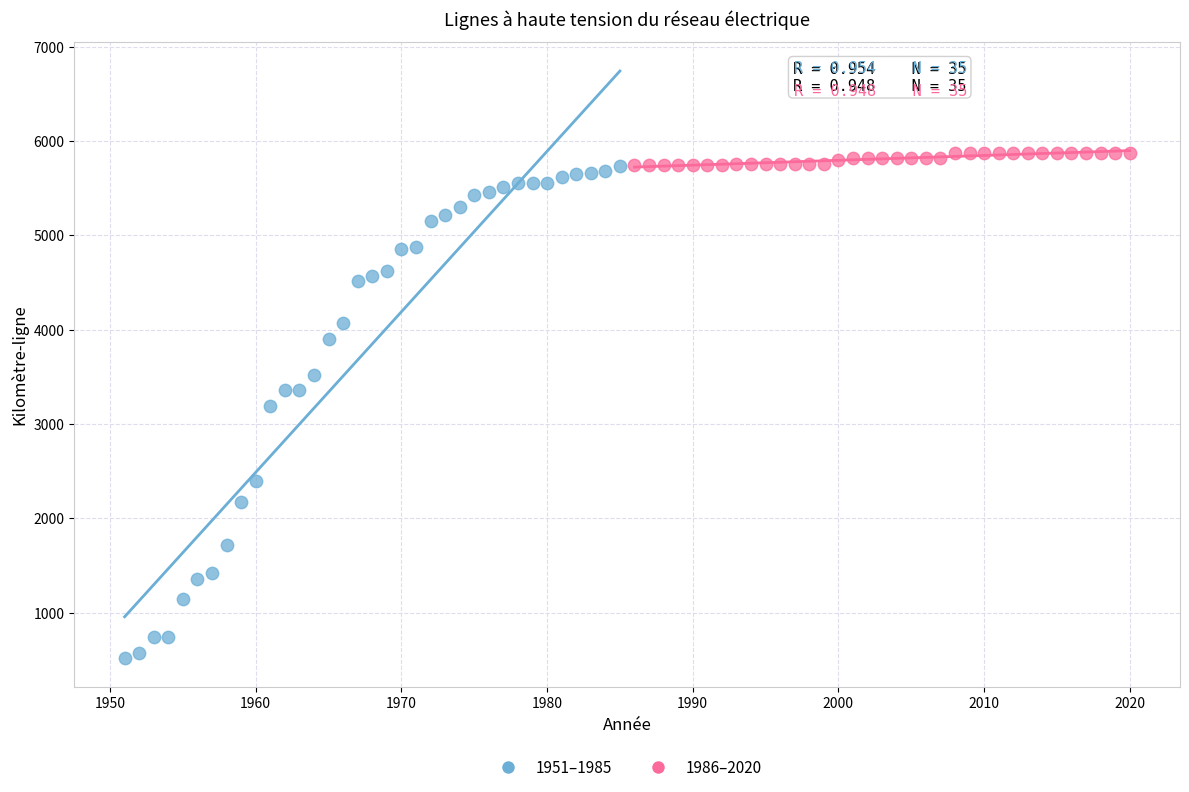

Which series contains the lowest Y value?

1951–1985